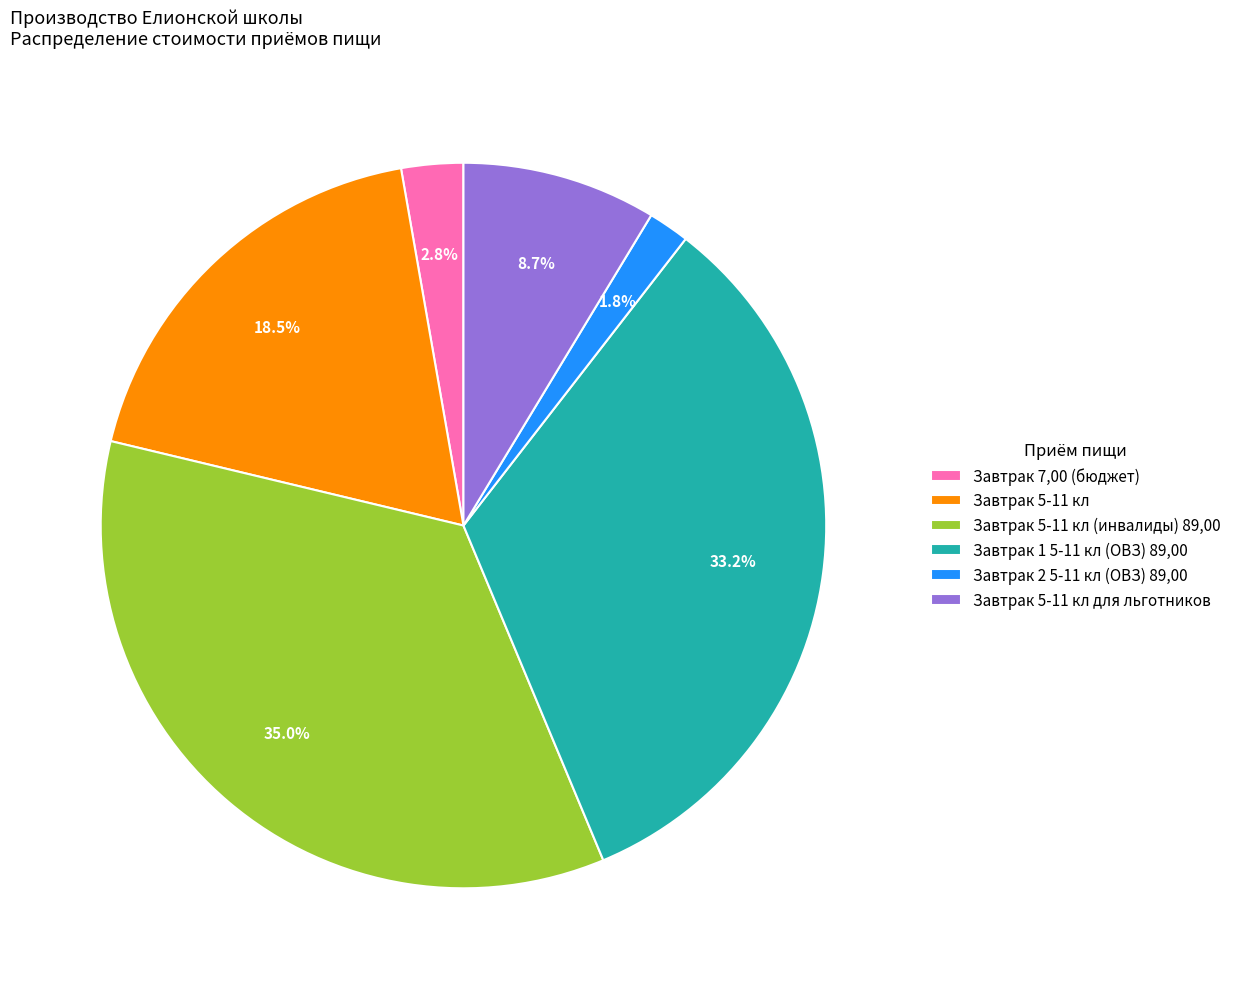

Does Завтрак 2 5-11 кл (ОВЗ) 89,00 account for over 50% of the chart?

No